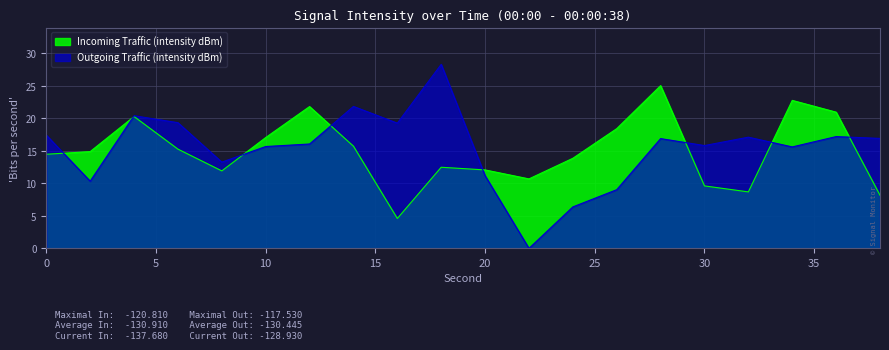

Reading left to right, transcribe all the data shown in this chart.

Incoming (intensity dBm): 0=14.5	2=14.9	4=20.3	6=15.3	8=11.9	10=17.0	12=21.8	14=15.7	16=4.6	18=12.5	20=12.1	22=10.7	24=13.9	26=18.4	28=25.0	30=9.6	32=8.7	34=22.8	36=21.0	38=8.2
Outgoing (intensity dBm): 0=17.4	2=10.3	4=20.4	6=19.3	8=13.3	10=15.7	12=16.1	14=21.8	16=19.3	18=28.3	20=11.2	22=0.0	24=6.4	26=9.0	28=16.9	30=15.8	32=17.1	34=15.6	36=17.2	38=16.9